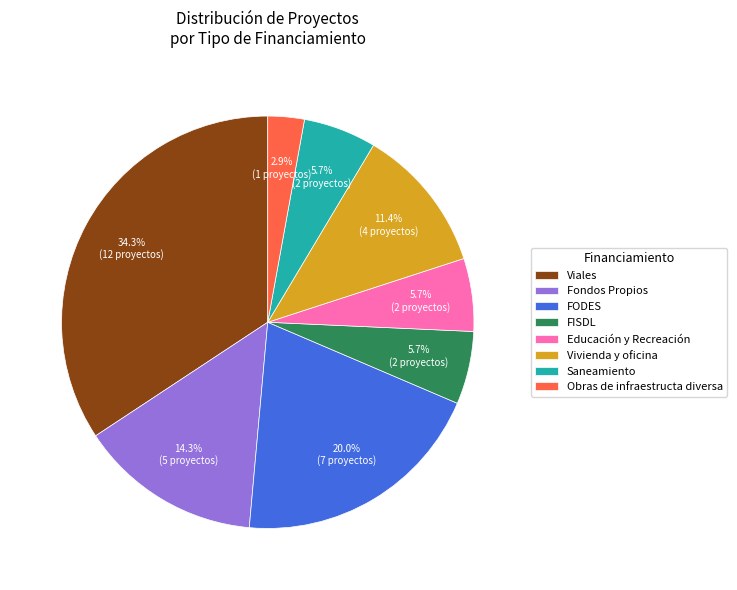

How many segments does this pie chart have?

8